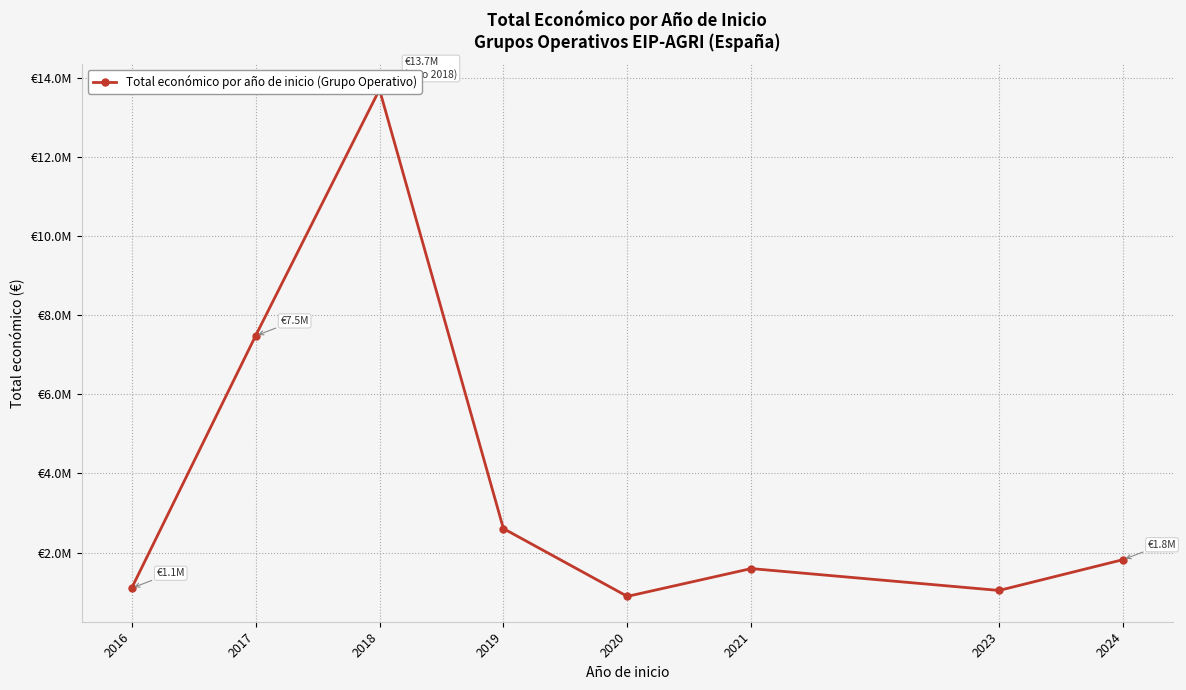

Which label corresponds to the smallest value in the chart?

2020